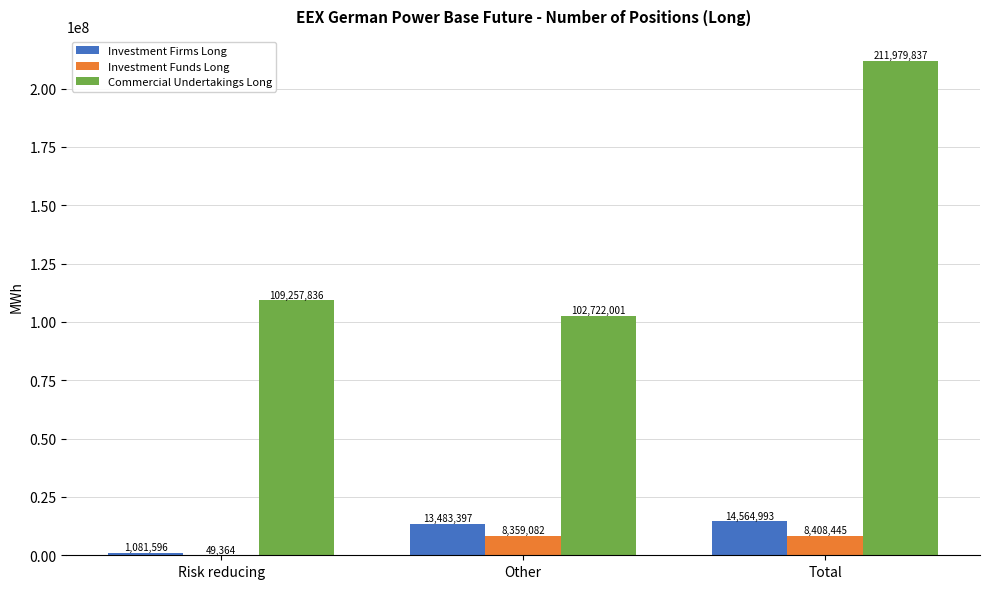

Which series has the largest total across all categories?

Commercial Undertakings Long